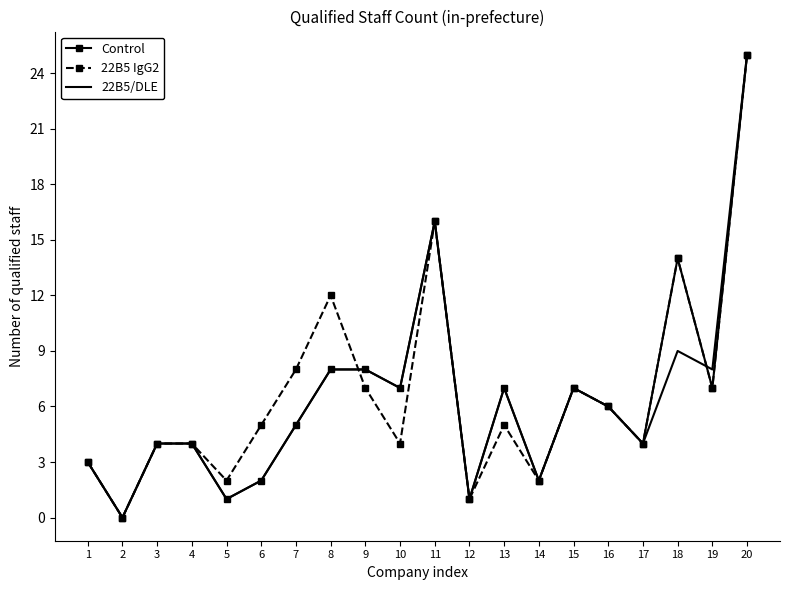

What is the approximate value of 22B5 IgG2 at 20?

25